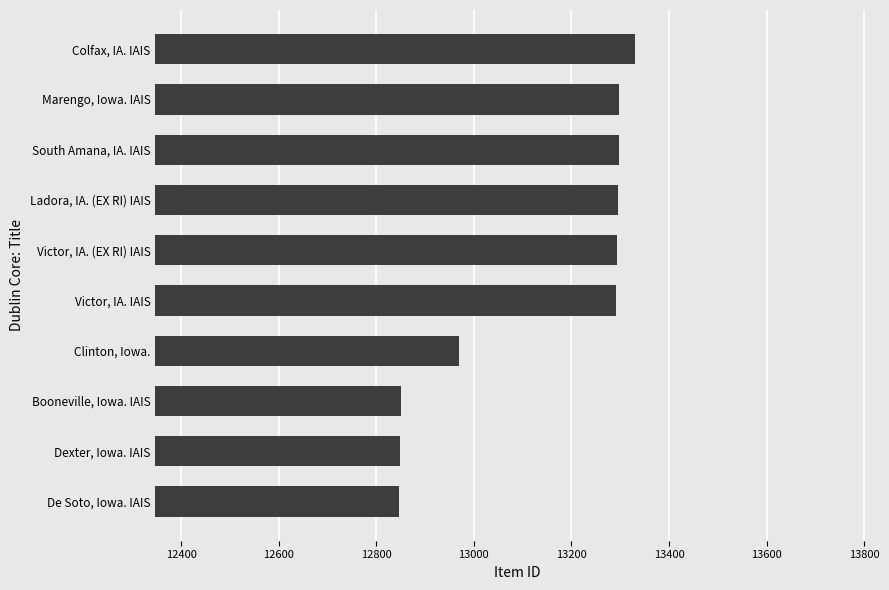

What is the difference between the maximum and minimum values?

484